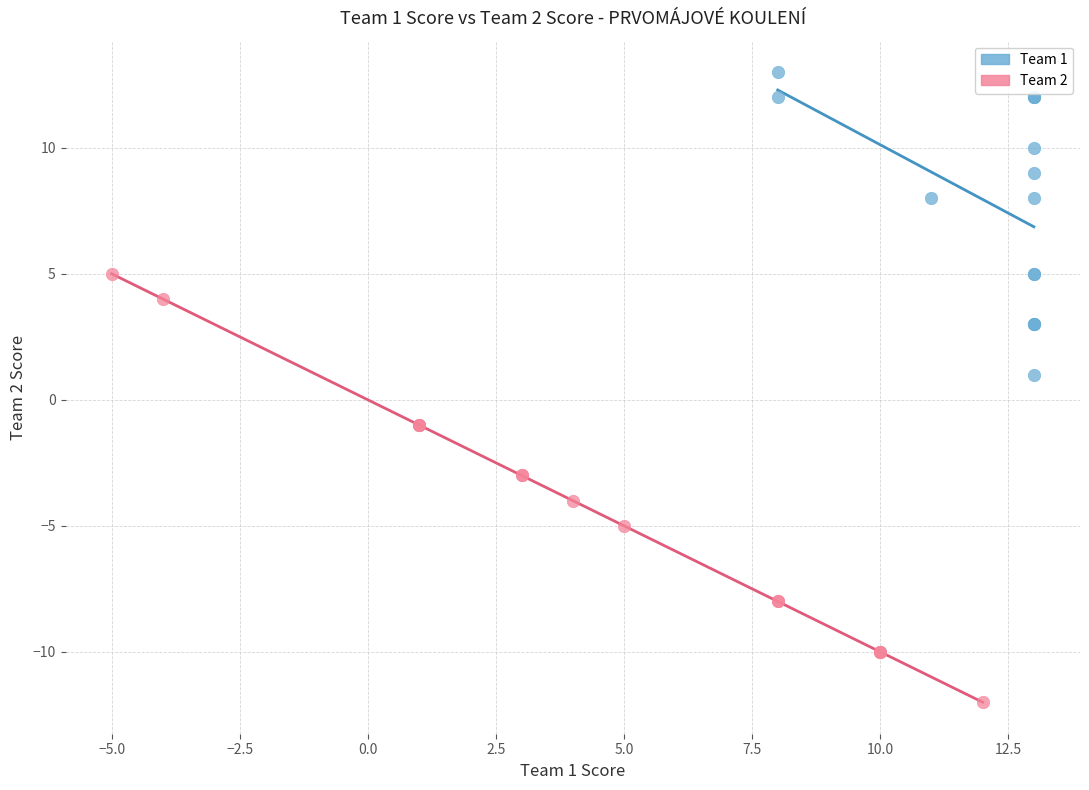

What are all the series names shown in the legend?

Team 1, Team 2